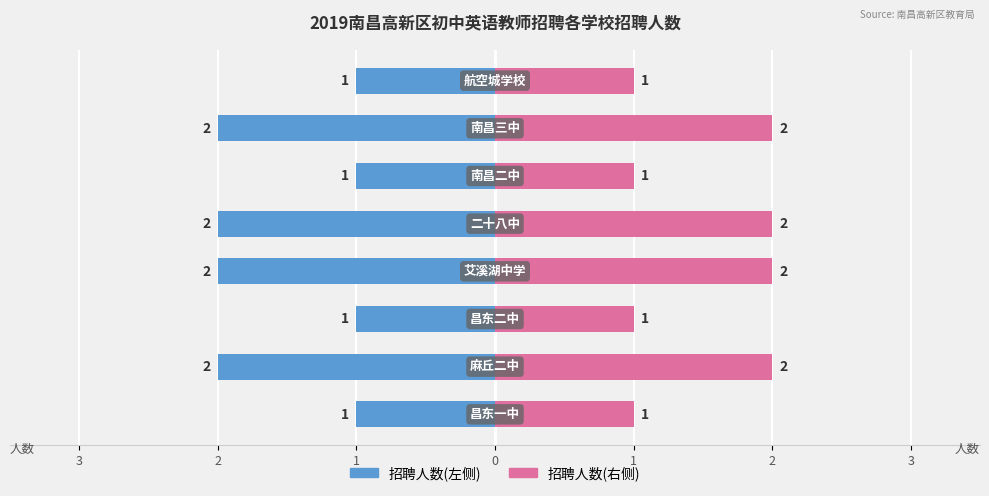

The value of 招聘人数(左) at 2 is -4. True or false?

False